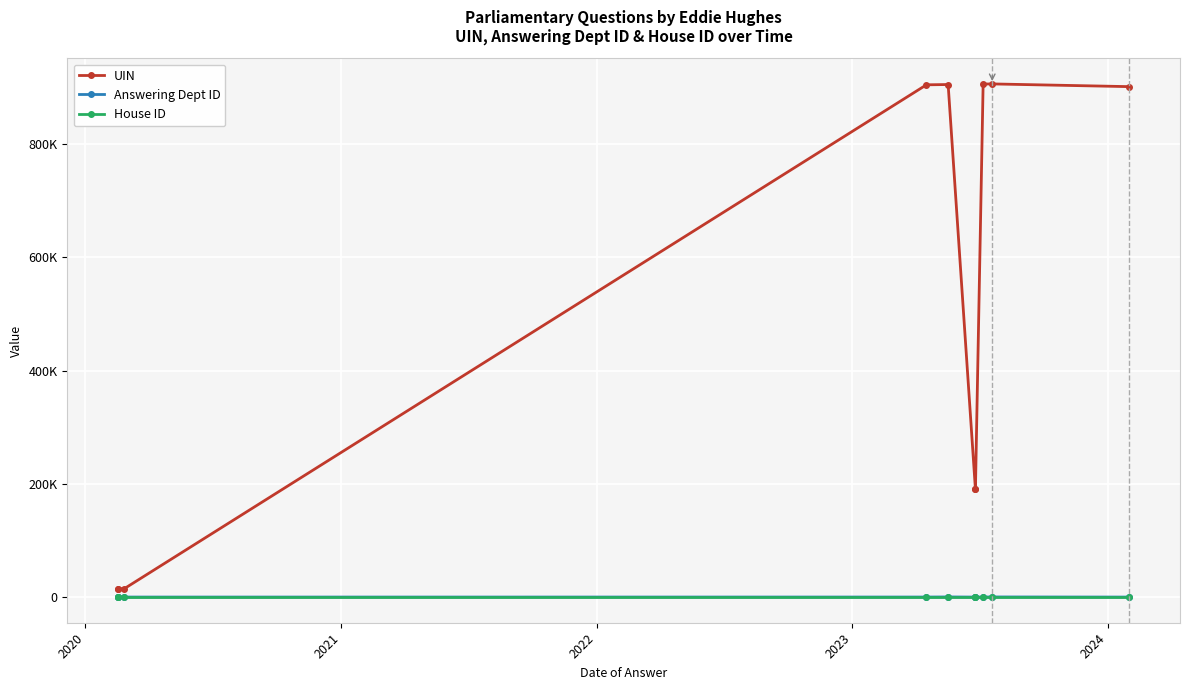

How many distinct data groups are displayed?

3